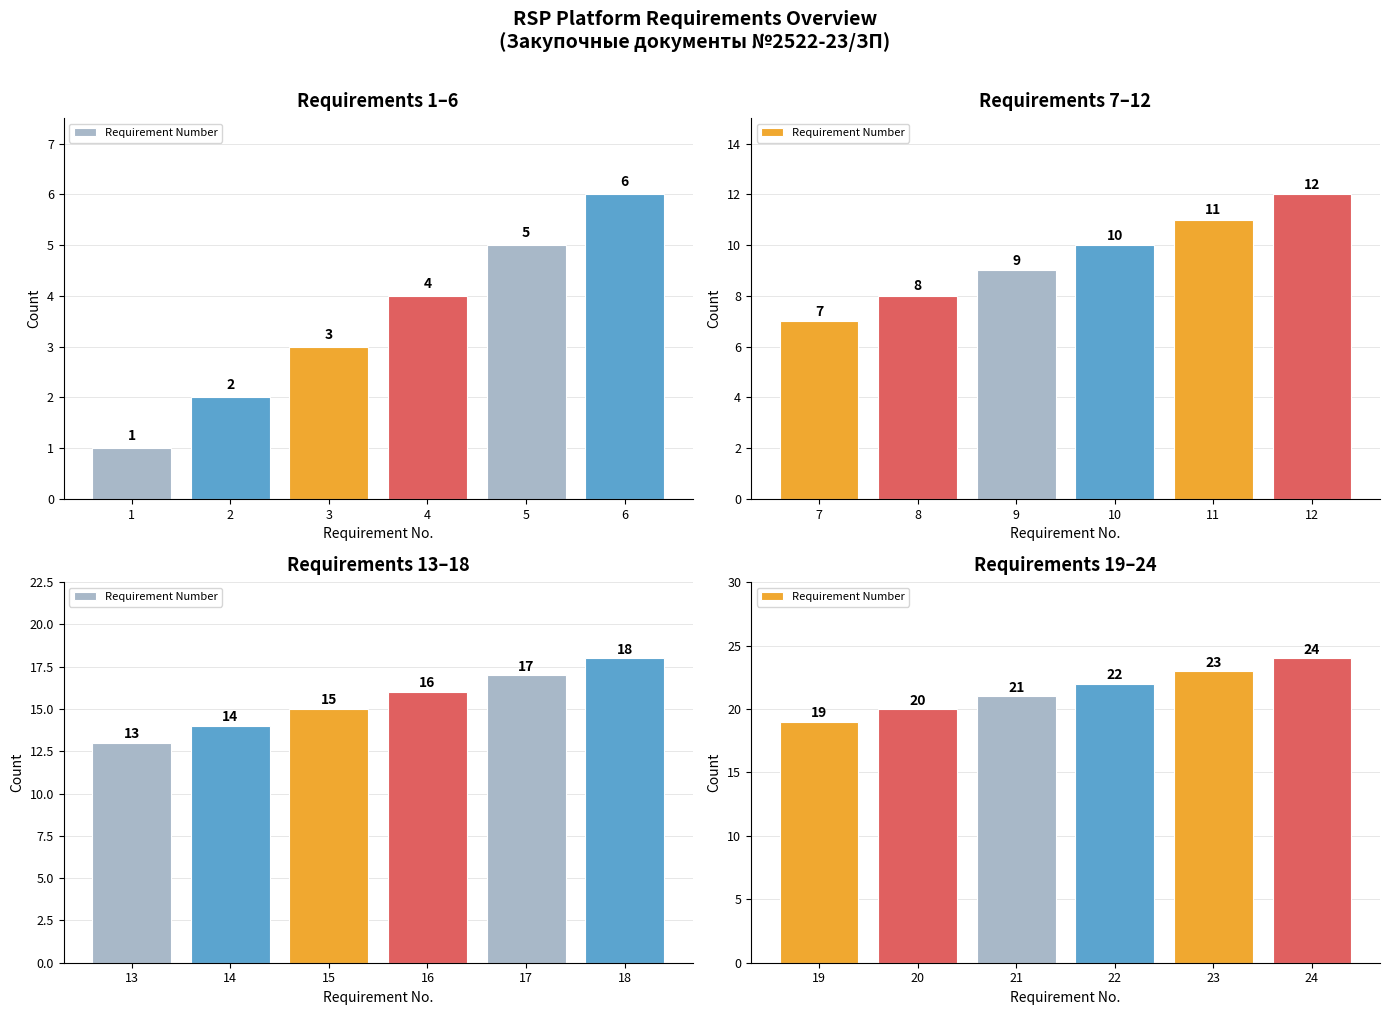

Which has a higher value, 22 or 21?

22